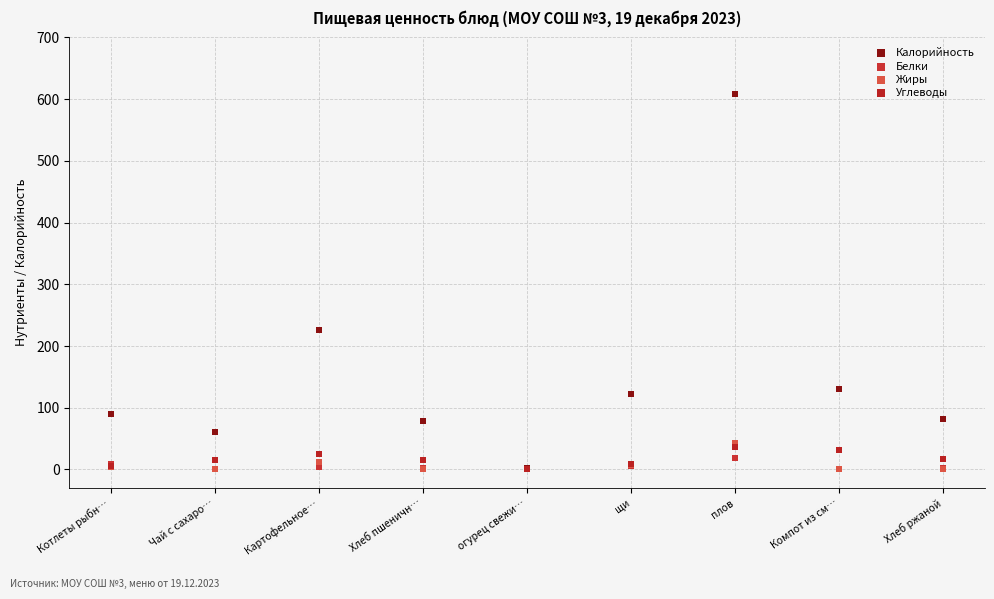

What are all the series names shown in the legend?

Калорийность, Белки, Жиры, Углеводы